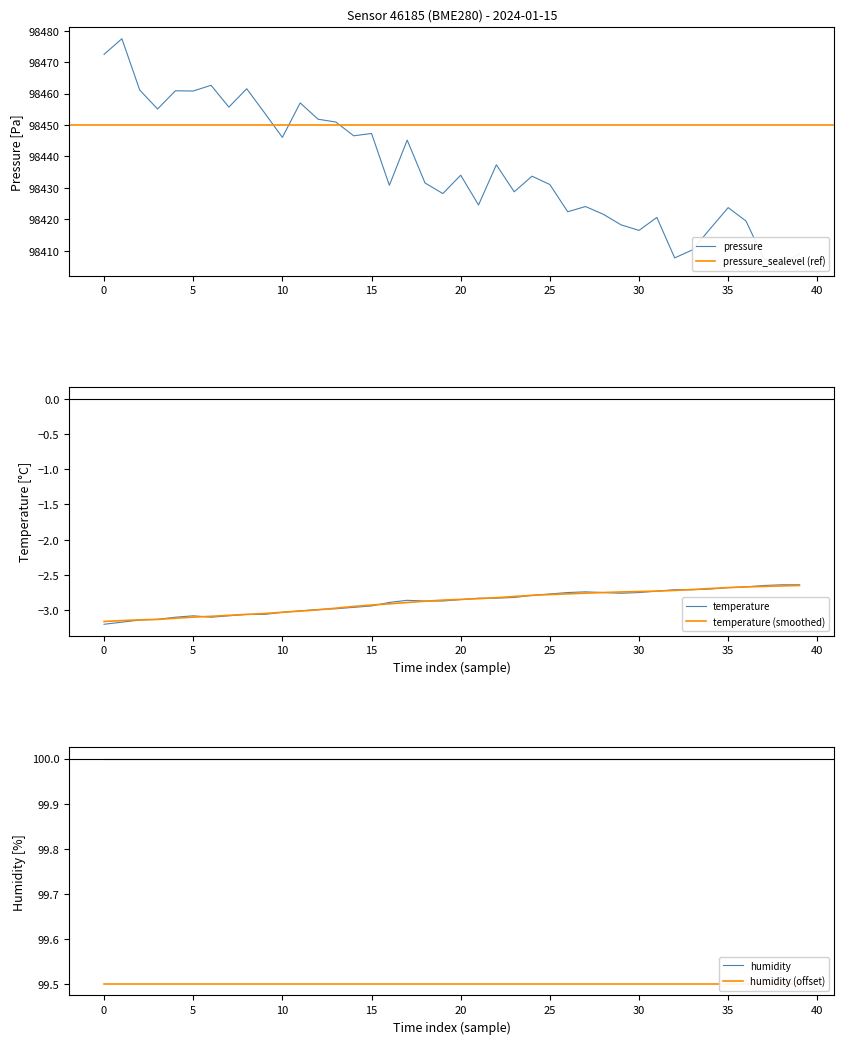

Which series changed the most between 03:00 and 13:00?

pressure